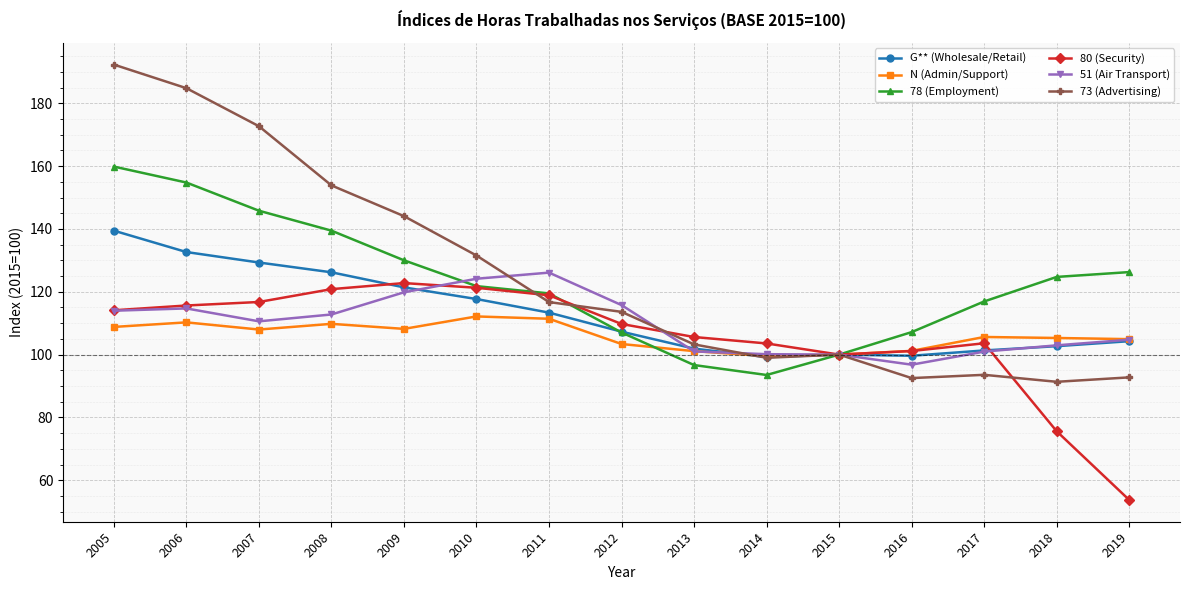

Is it true that G** (Wholesale/Retail) equals 80.2 at 2005?

False